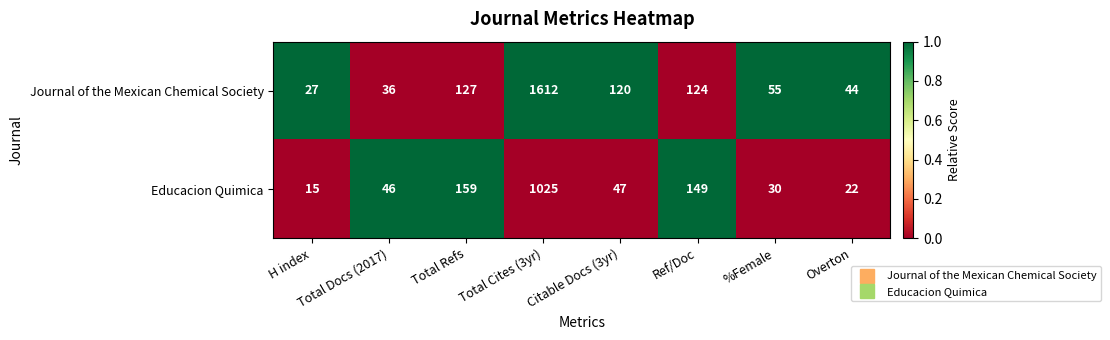

Is it true that Journal of the Mexican Chemical Society equals 44 at Ref/Doc?

False